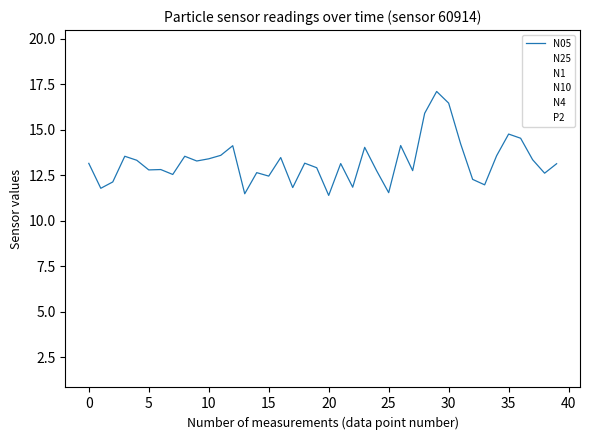

Rank the series by their maximum value, from lowest to highest.

P2, N05, N1, N25, N4, N10